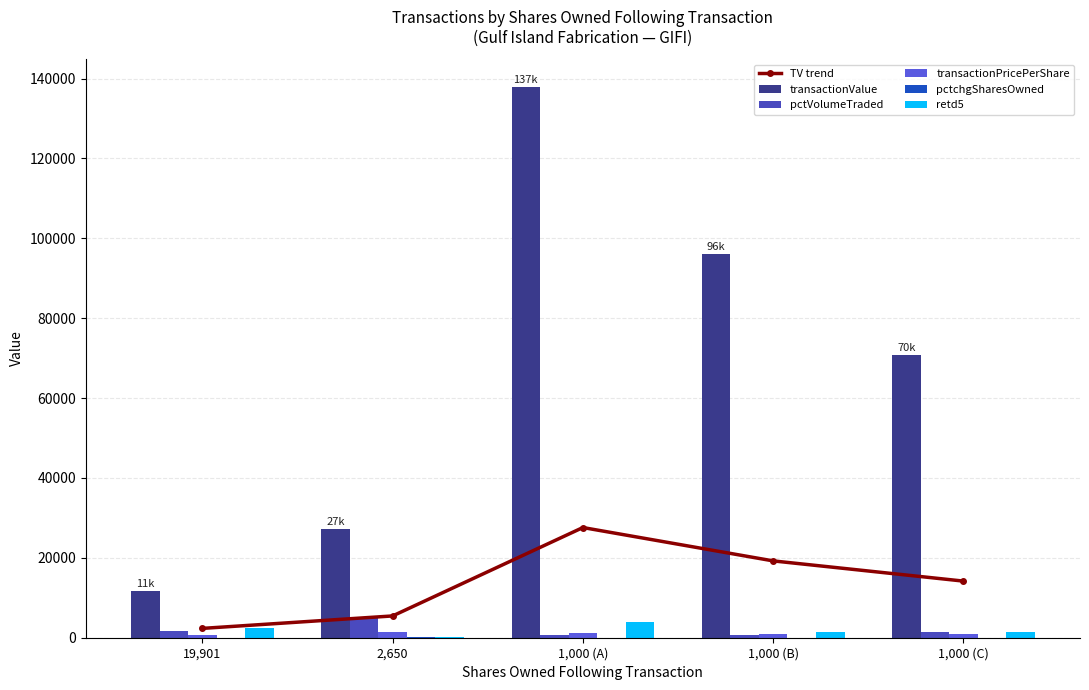

What is the value of the transactionPricePerShare bar at the 5th from the left?

836.5